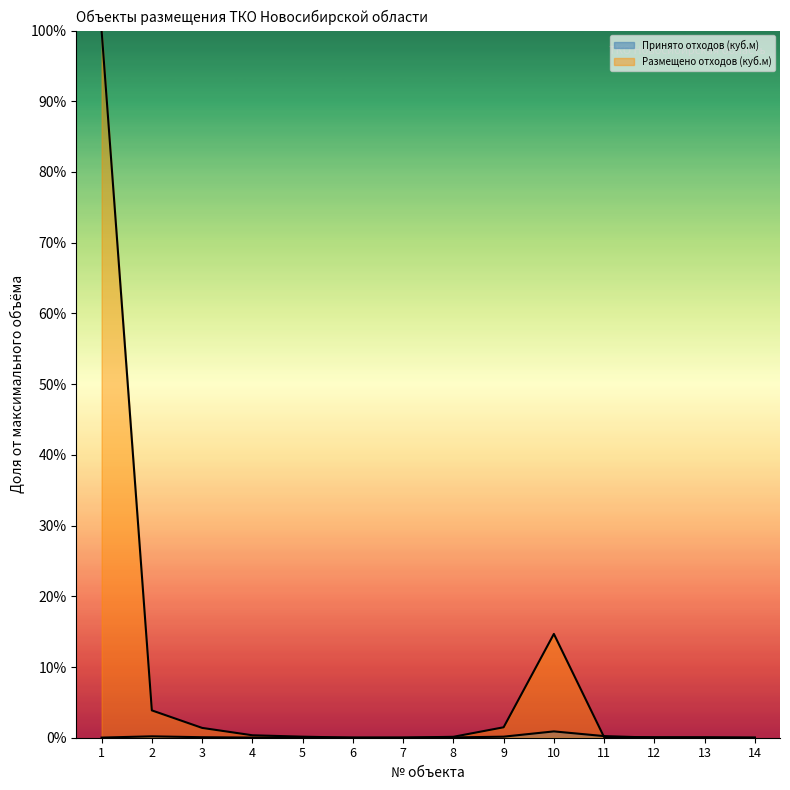

Which series has the largest total across all categories?

Размещено отходов (куб.м)